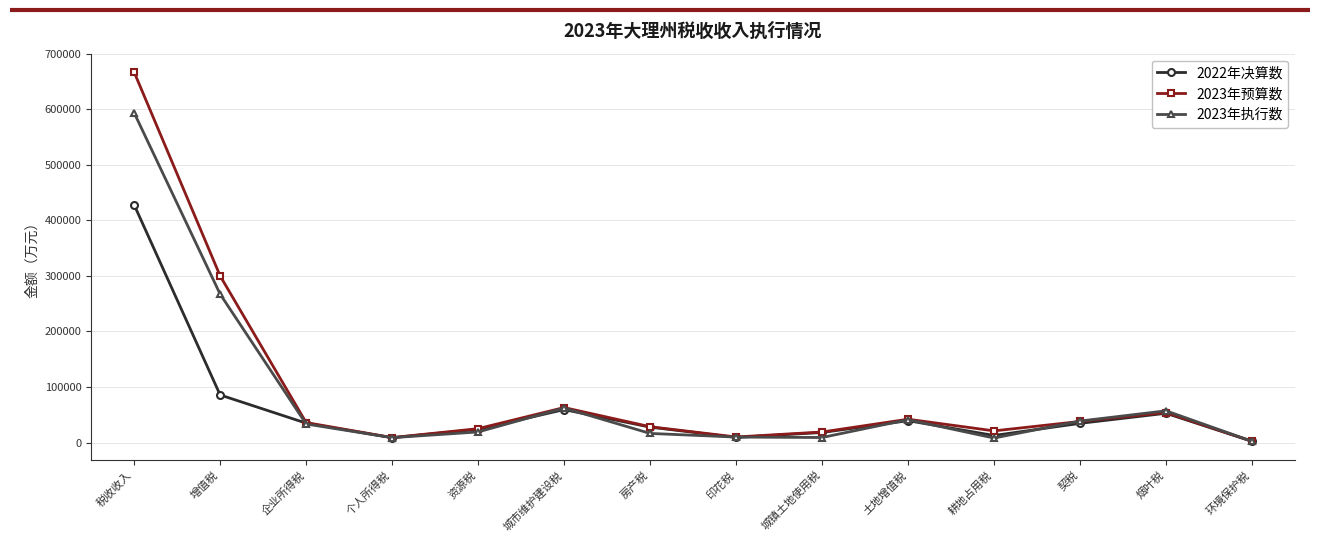

What is the minimum value shown in the chart?

2196